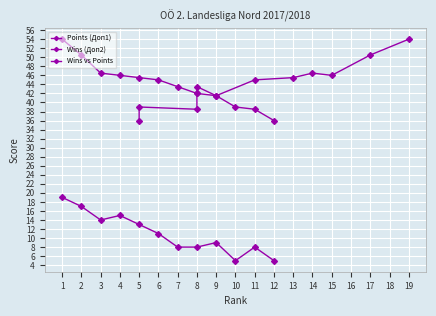

What are all the series names shown in the legend?

Points (Доп1), Wins (Доп2), Wins vs Points